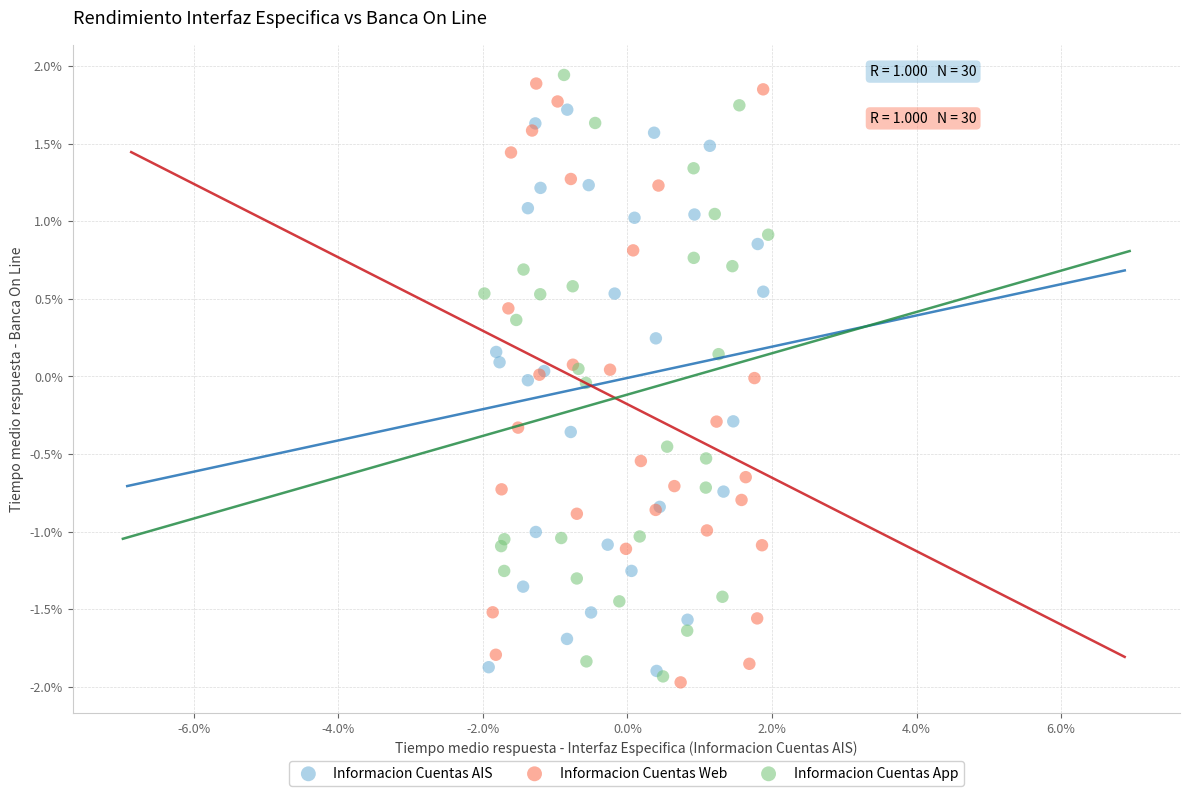

What are all the series names shown in the legend?

Informacion Cuentas AIS, Informacion Cuentas Web, Informacion Cuentas App